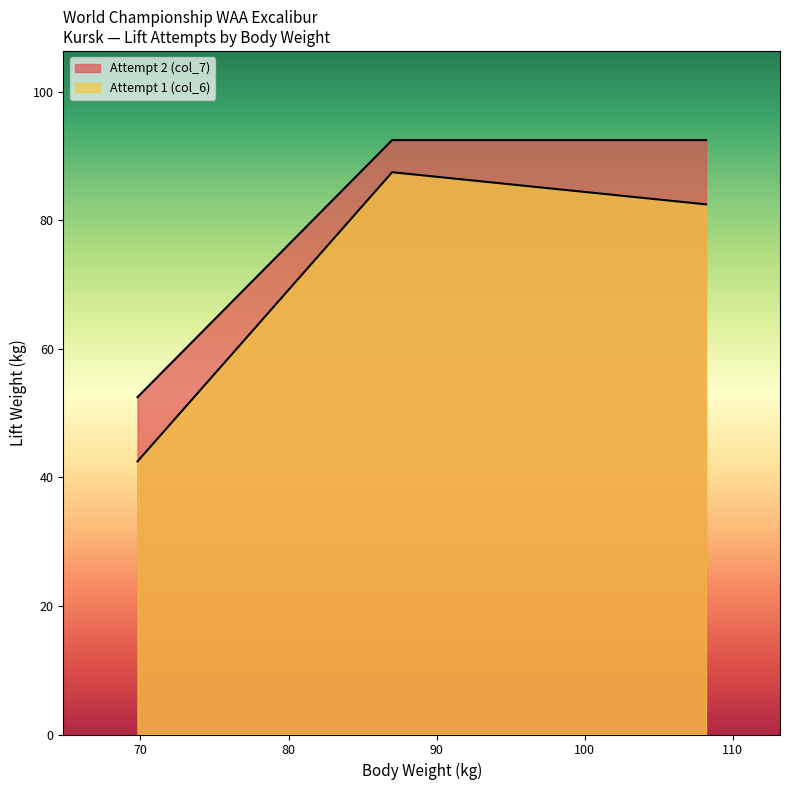

Is it true that the value at 108.2 is 92.5?

True